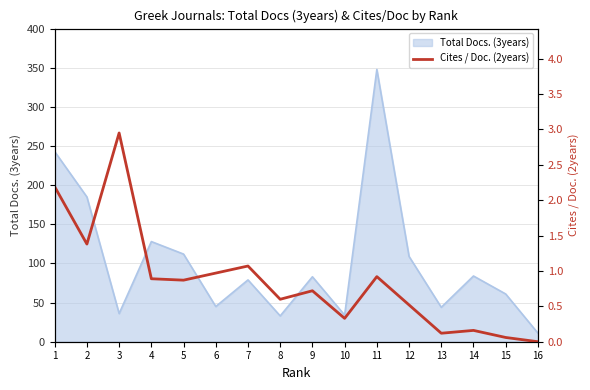

Which has a higher value, 10 or 7?

7